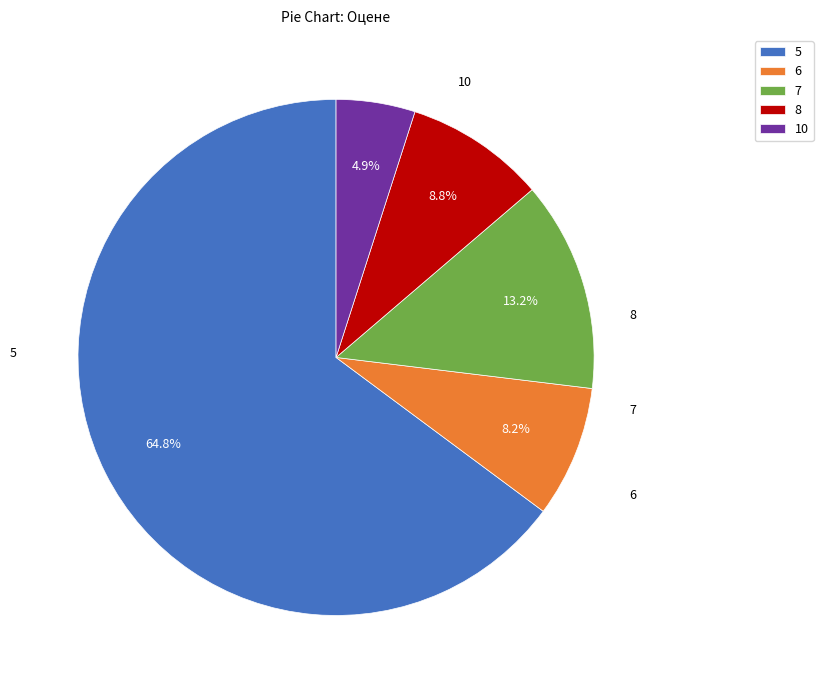

Which slice is the smallest?

10